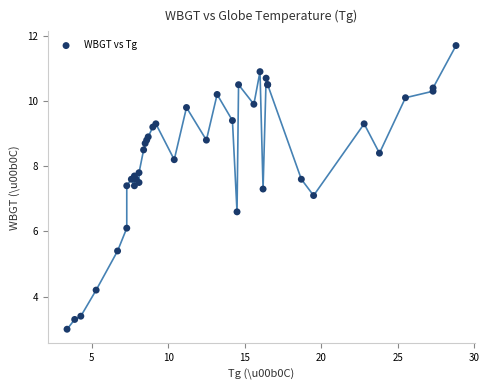

What Y value in the scatter plot is closest to 7?

7.1